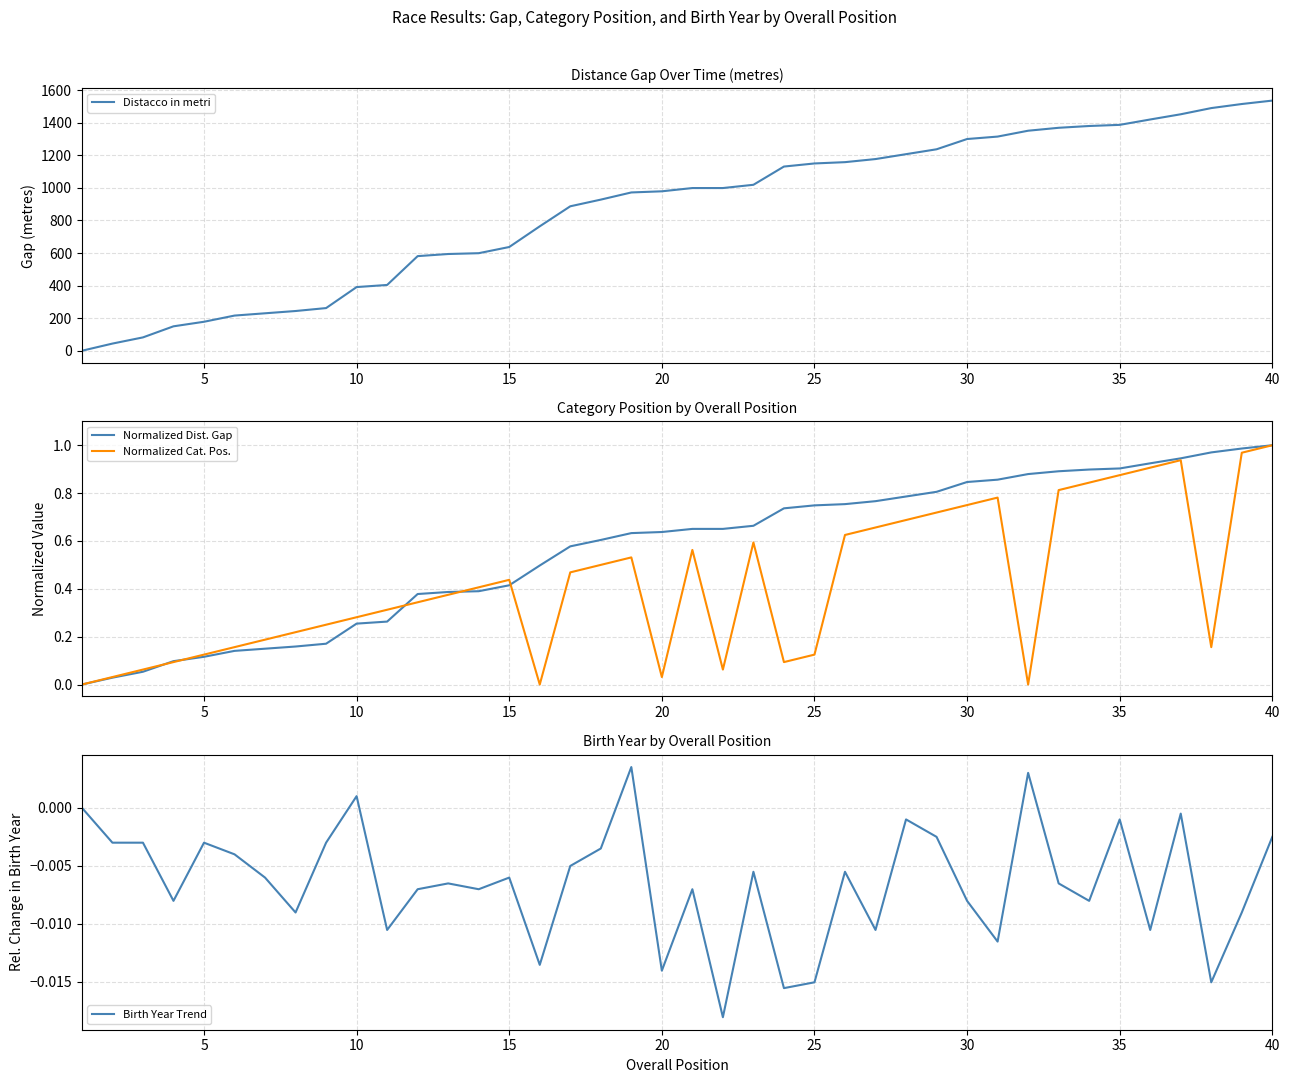

What is the difference between the highest and lowest values at 30?

230.0